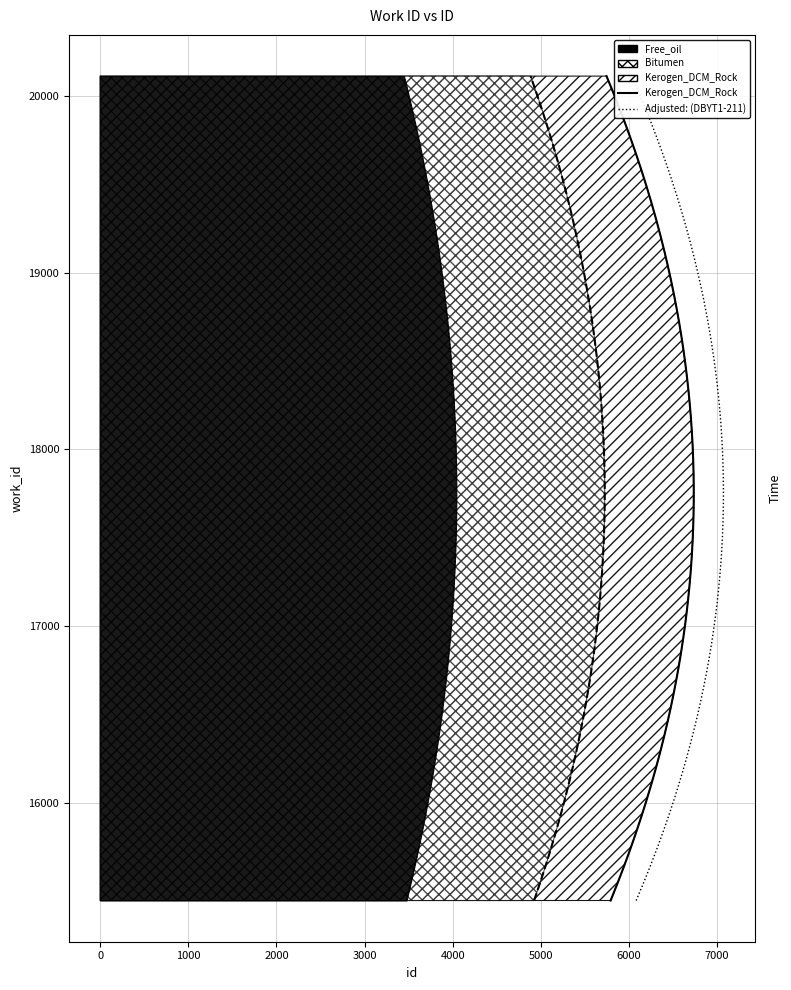

What is the average value?

17826